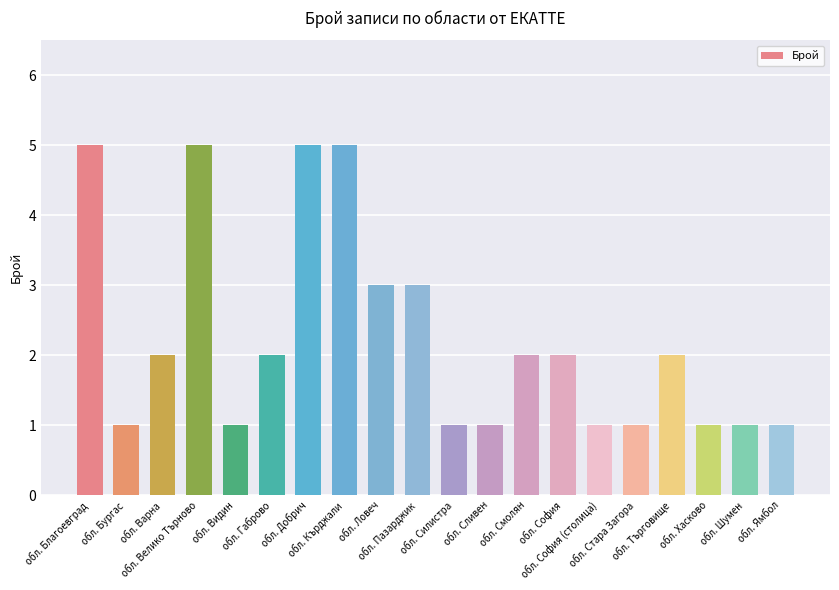

What is the maximum value shown in the chart?

5